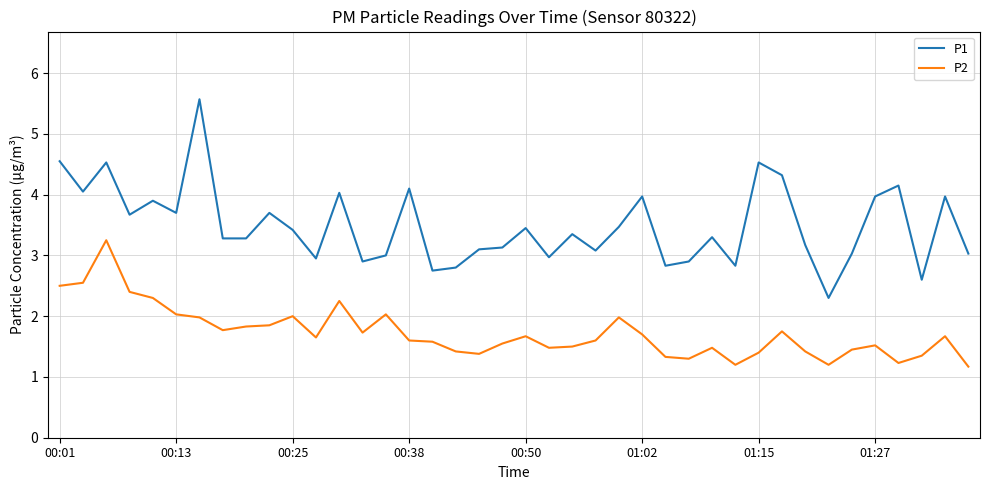

List the series in order of their peak value, highest first.

P1, P2